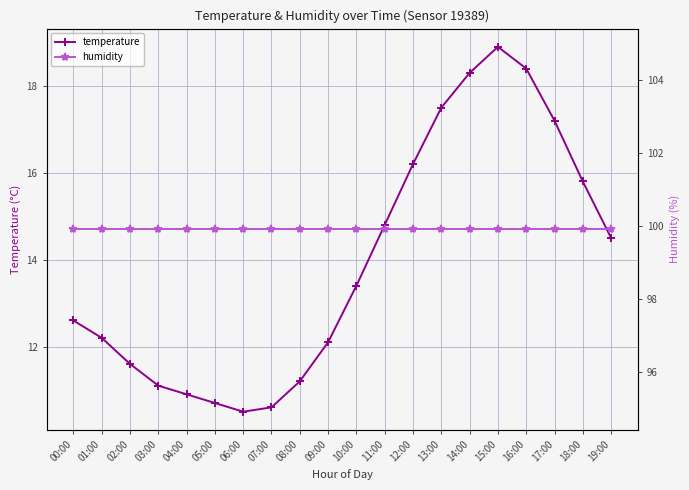

Which category has the lowest value in the temperature series?

06:00